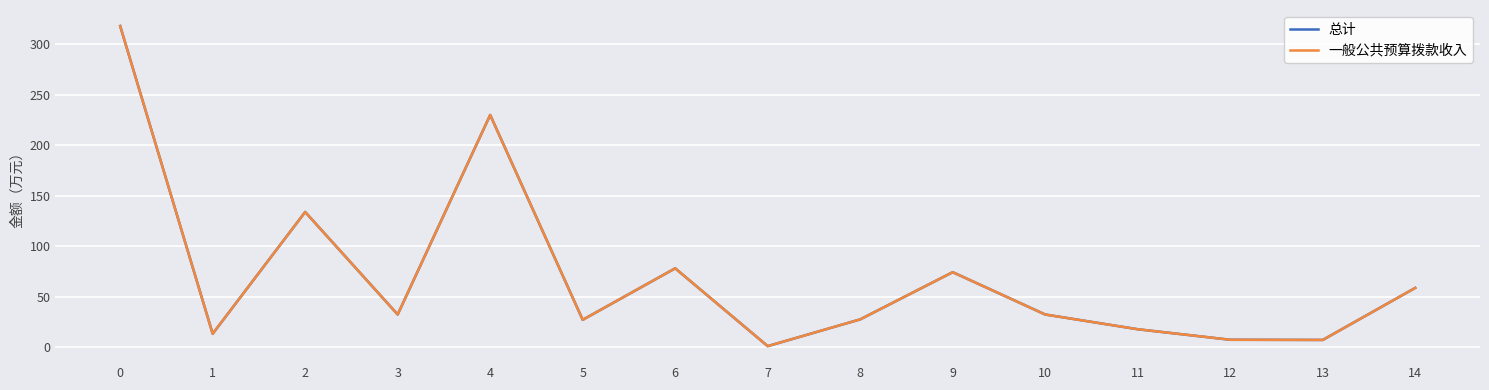

What is the difference between the maximum and minimum values in the 一般公共预算拨款收入 series?

316.9